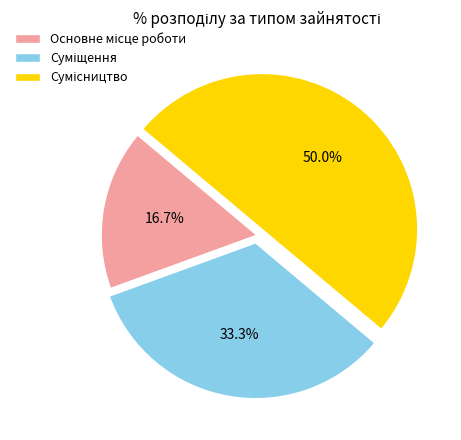

To the nearest percent, what is the combined percentage of Суміщення and Сумісництво?

83%